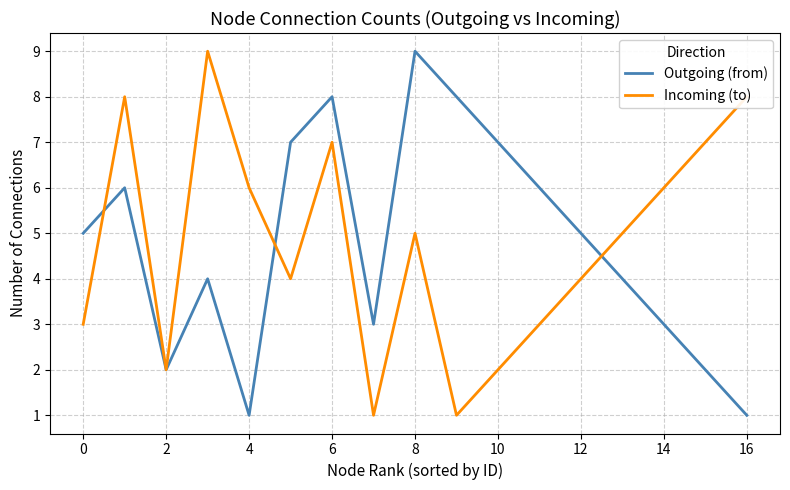

What are all the series names shown in the legend?

Outgoing (from), Incoming (to)